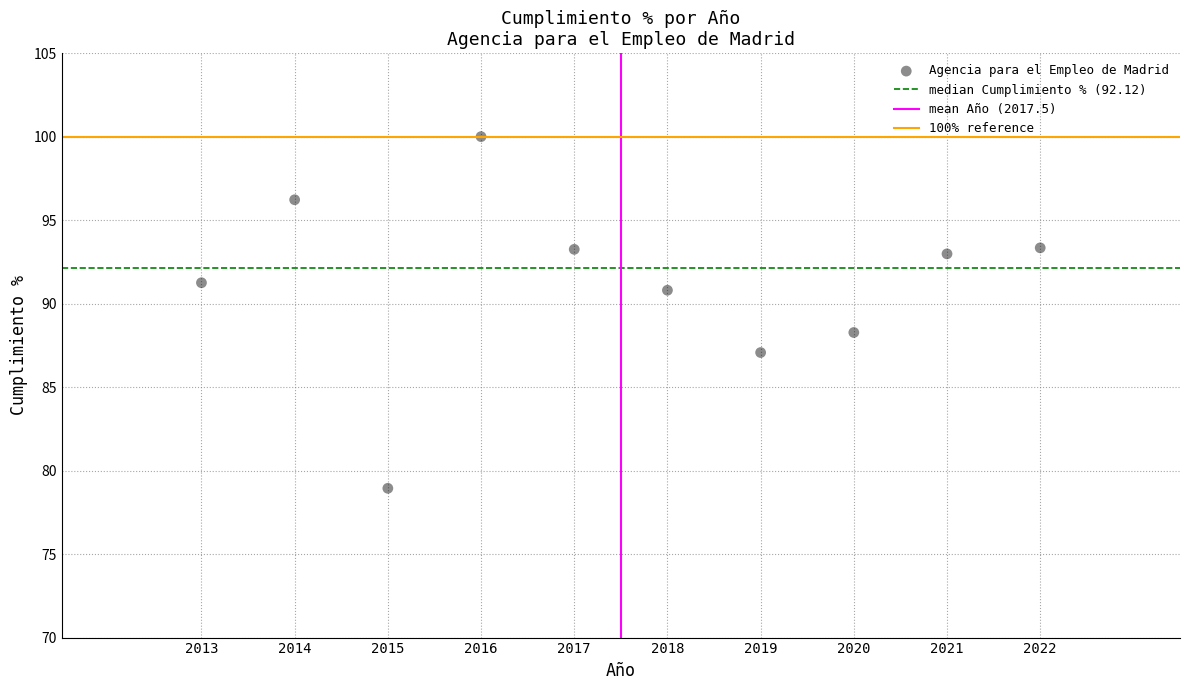

What is the range of X values (max minus min)?

9.0